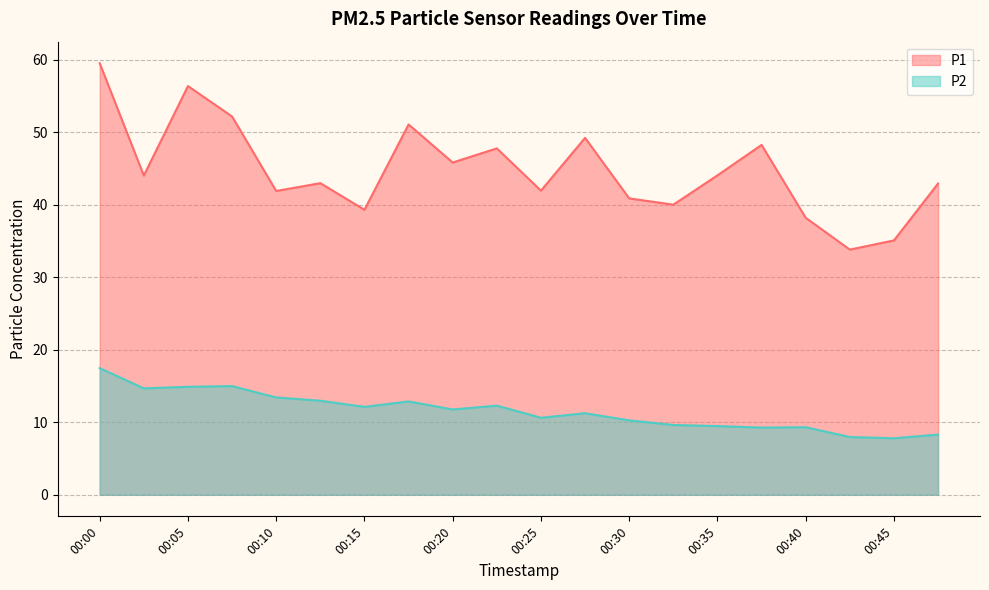

Which series has the largest total across all categories?

P1